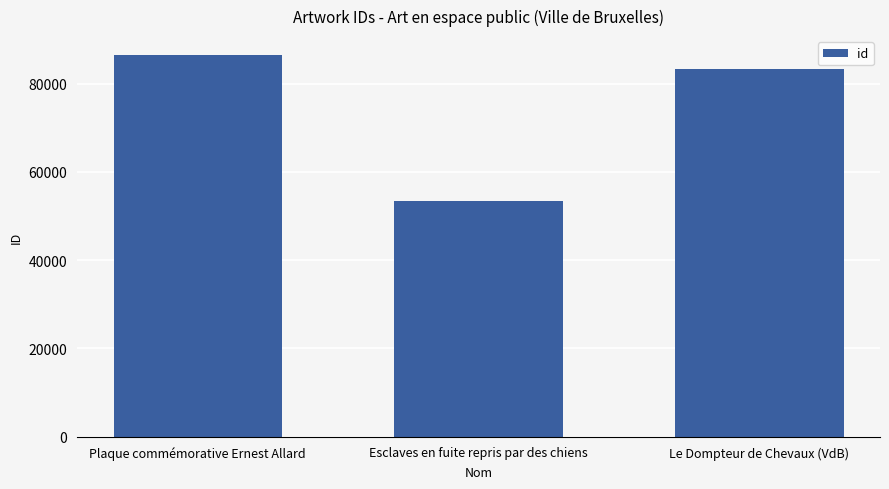

What is the sum of all values?

223194